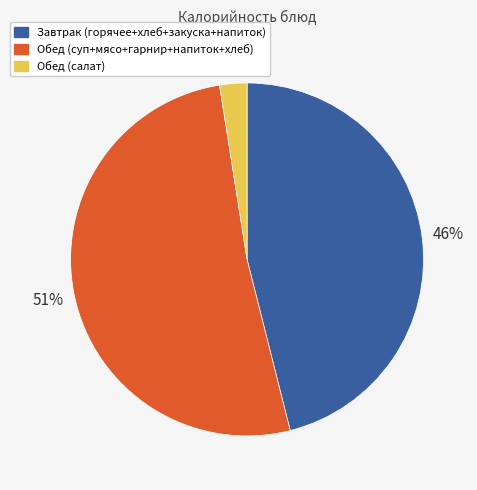

Does any single category account for the majority?

Yes